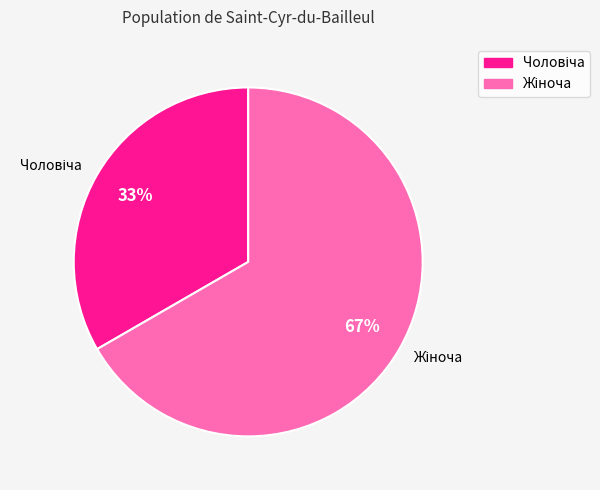

To the nearest percent, what portion does Жіноча represent?

67%